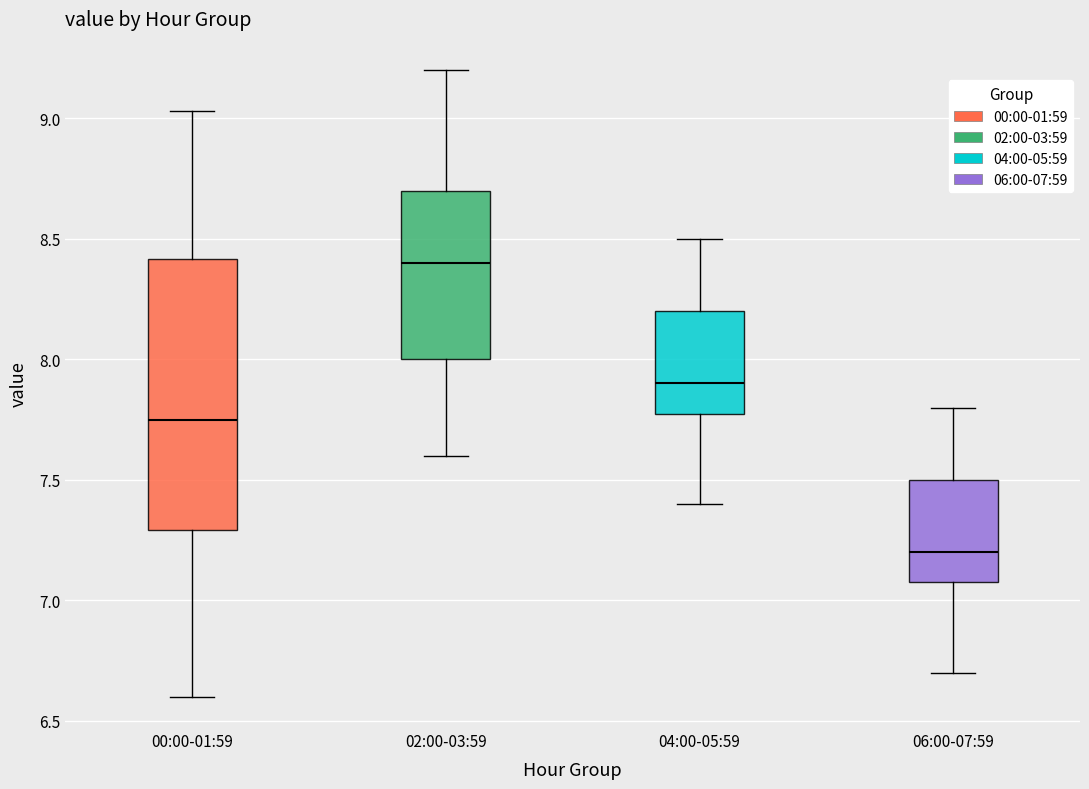

Where does the upper whisker of the box for 04:00-05:59 end on the y-axis? The values are not printed on the chart, so give them approximately, as read against the axis.

8.50